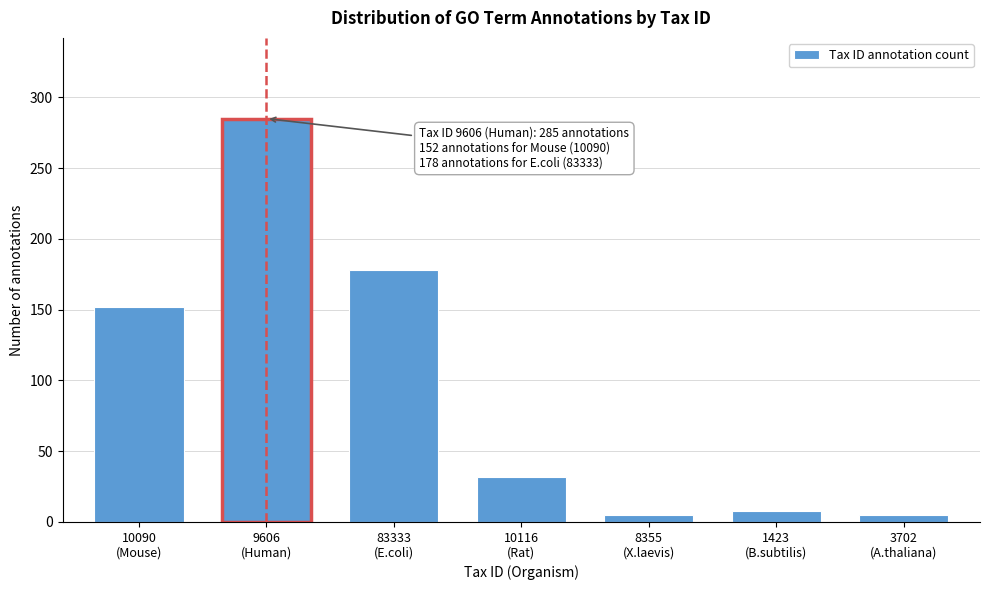

Reading left to right, extract all data points from this chart.

152	285	178	32	5	8	5